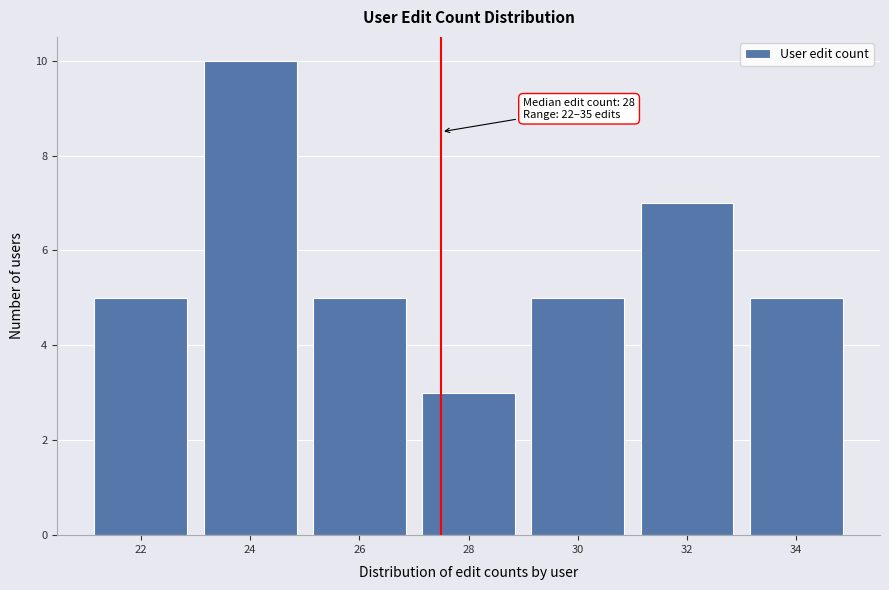

Reading left to right, what are all the values shown in this chart?

22=5	24=10	26=5	28=3	30=5	32=7	34=5